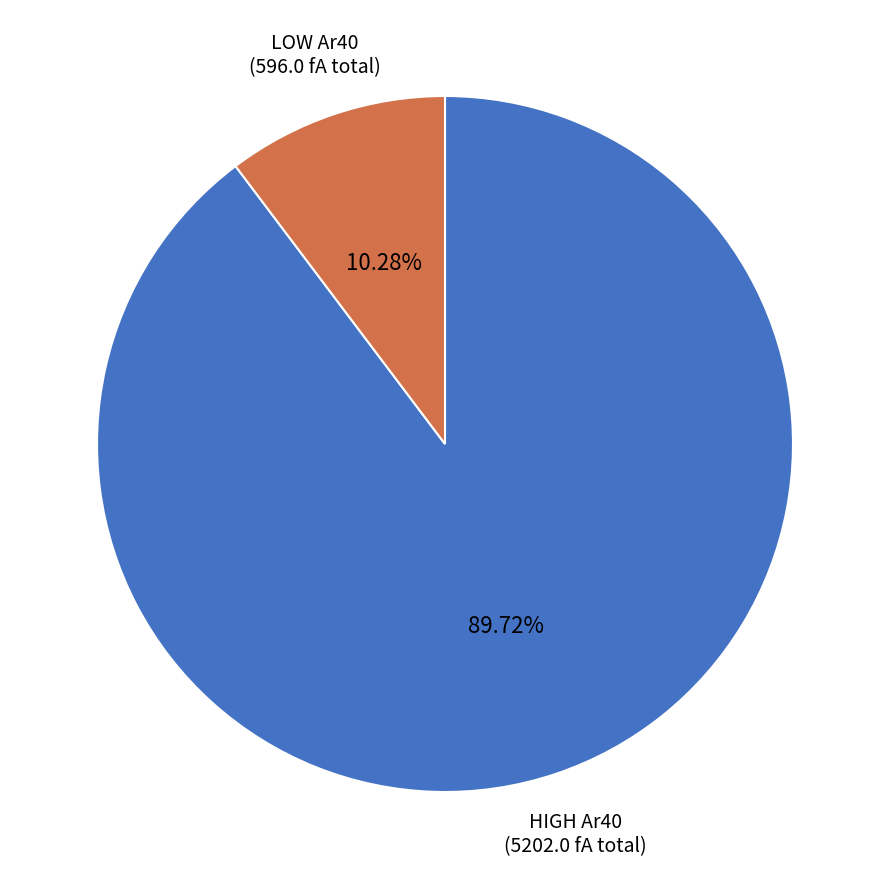

Is there a majority slice in this chart?

Yes